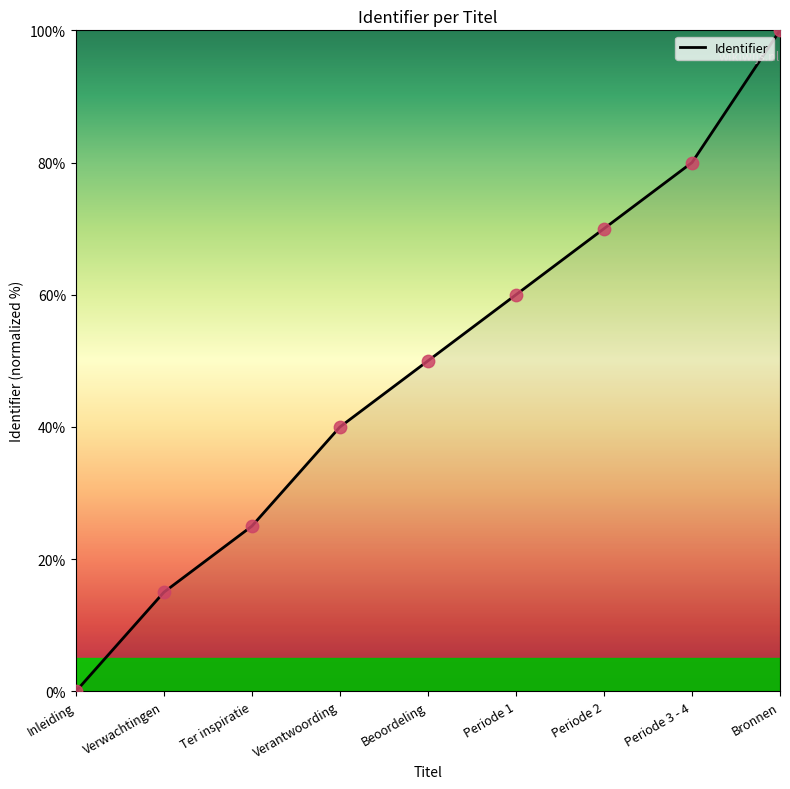

What is the change in value from Periode 1 to Periode 3 - 4?

+20